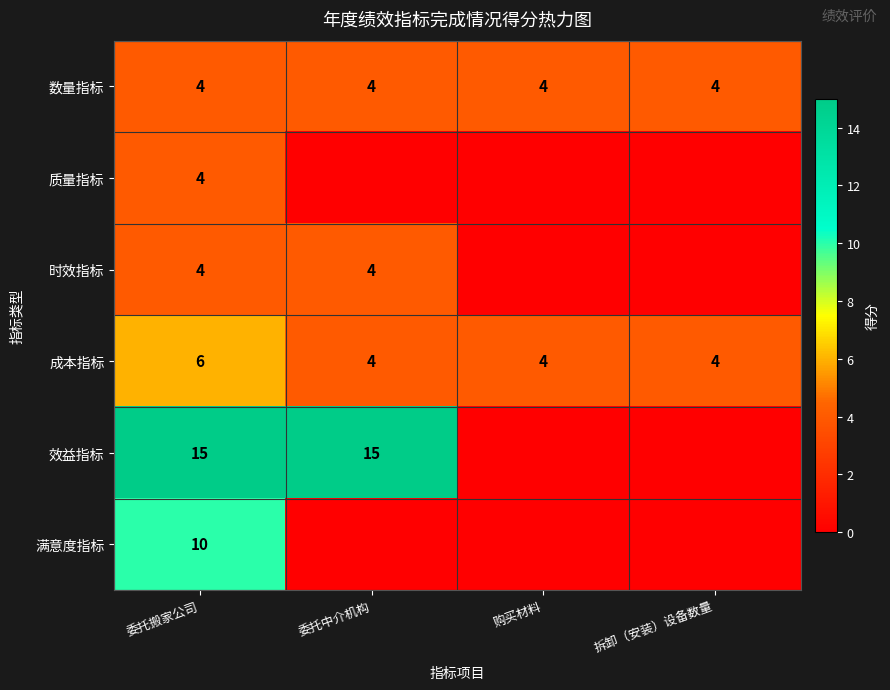

The 成本指标 series shows 6 at 委托搬家公司. True or false?

True